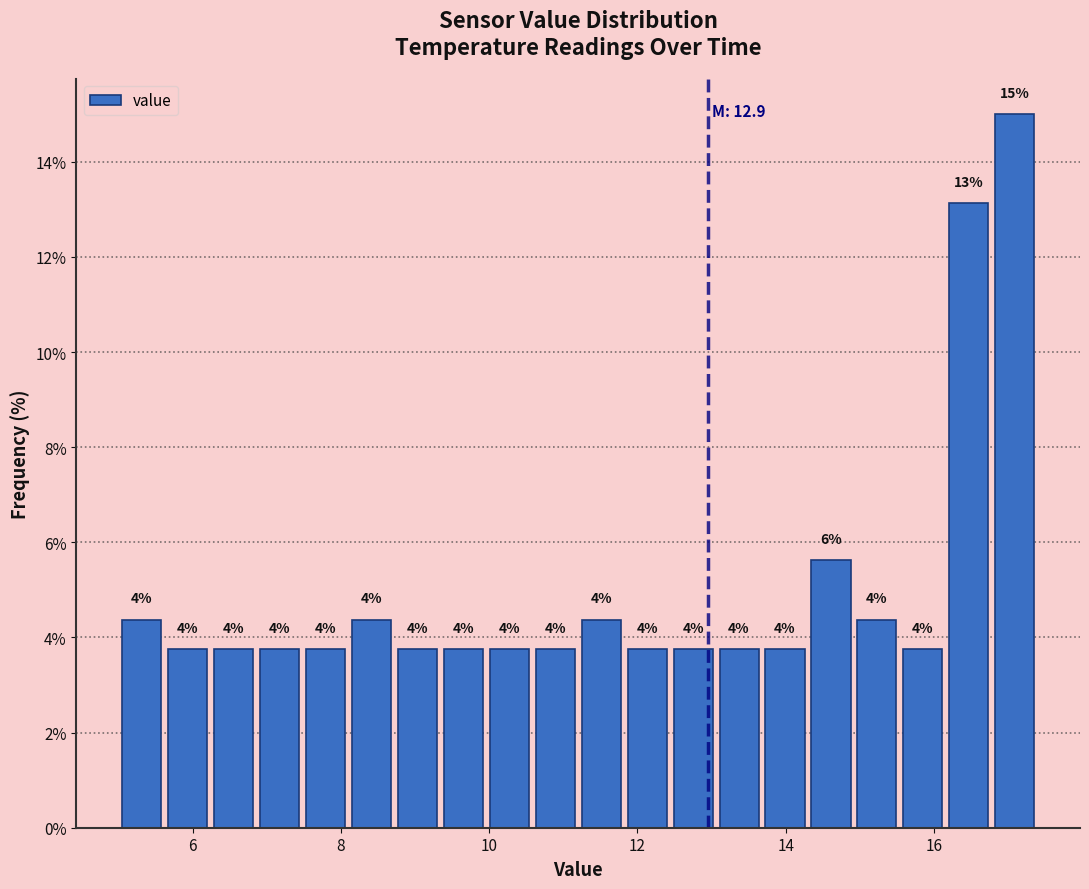

Read against the x-axis, roughly where is the centre of the tallest bar?

17.0